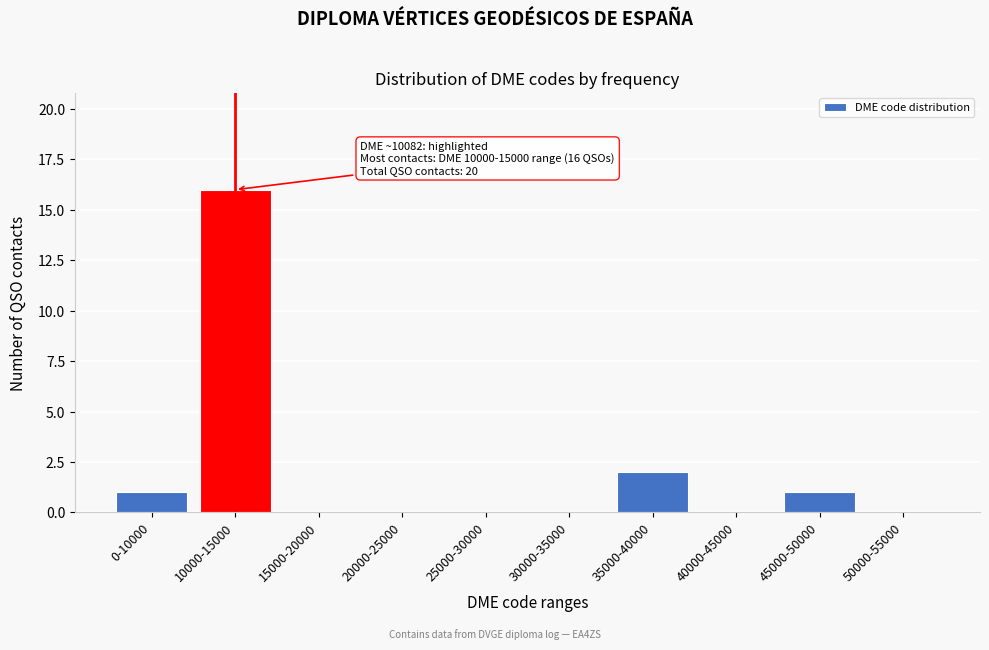

Reading left to right, what are all the values shown in this chart?

0-10000=1	10000-15000=16	15000-20000=0	20000-25000=0	25000-30000=0	30000-35000=0	35000-40000=2	40000-45000=0	45000-50000=1	50000-55000=0